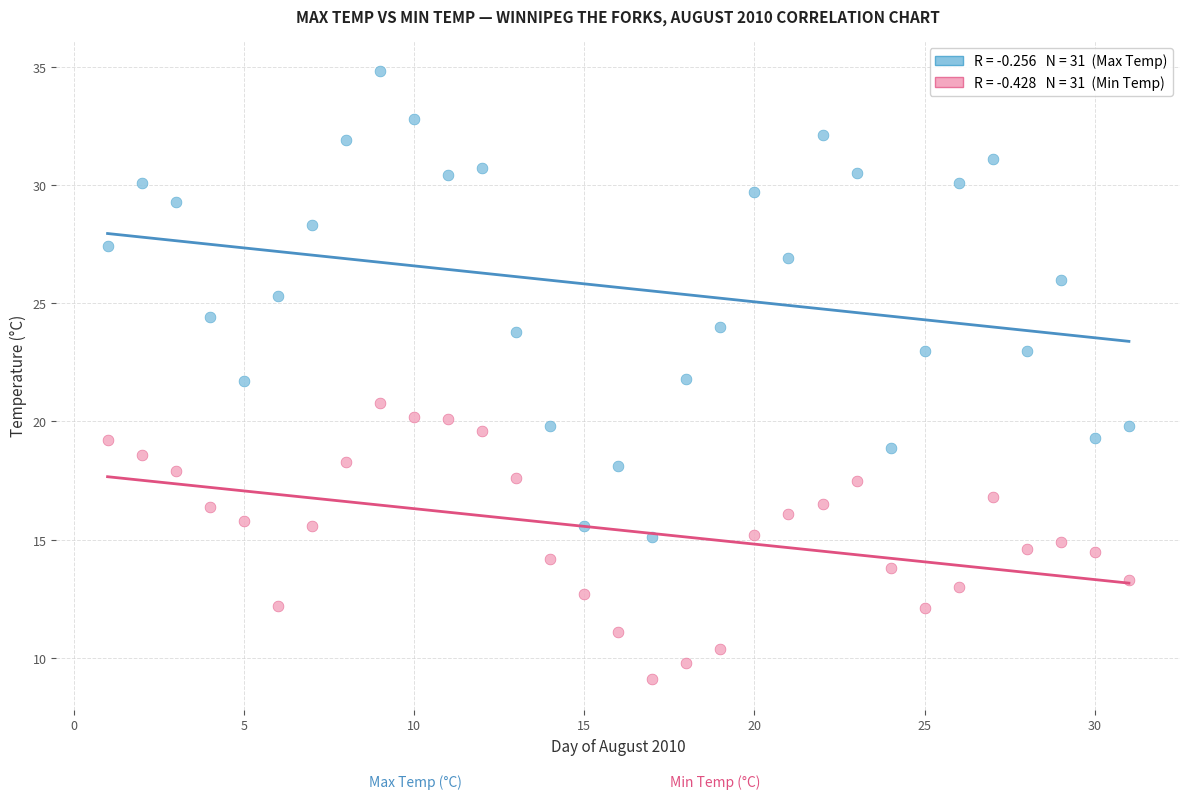

Across all data points, what is the range of Y values (max minus min)?

25.7